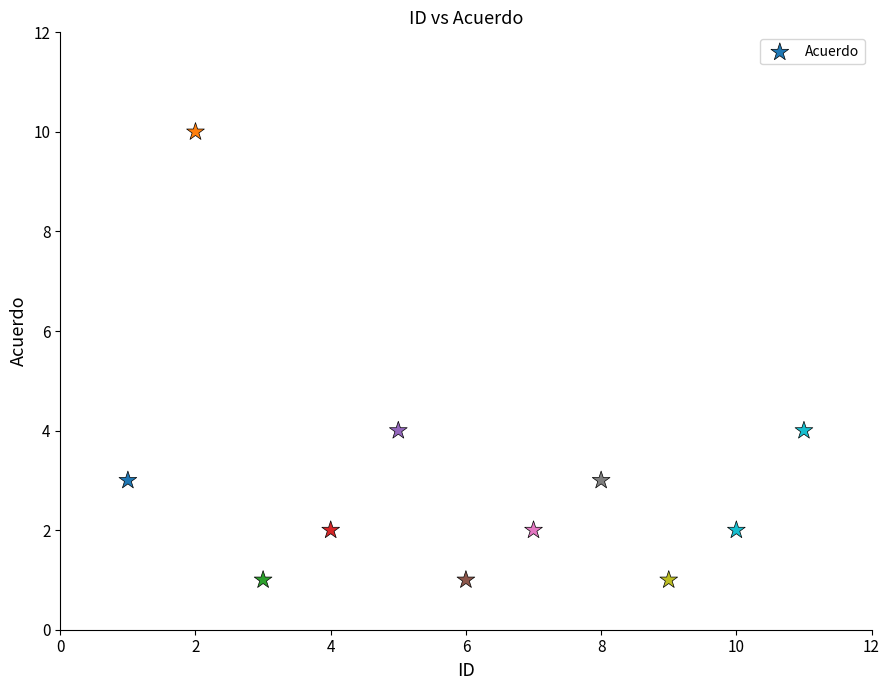

What is the range of X values (max minus min)?

10